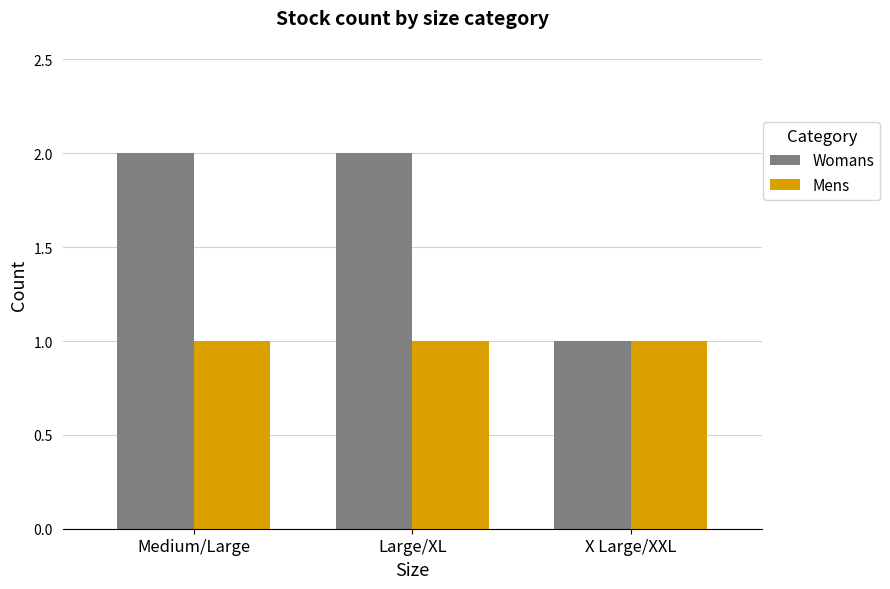

Is it true that Womans equals 2 at X Large/XXL?

False